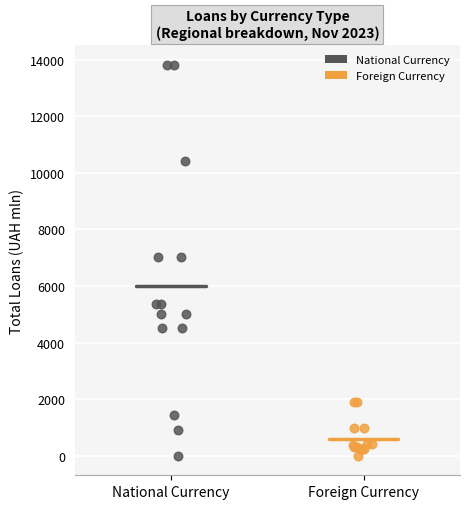

Which series reaches the maximum Y coordinate?

National Currency